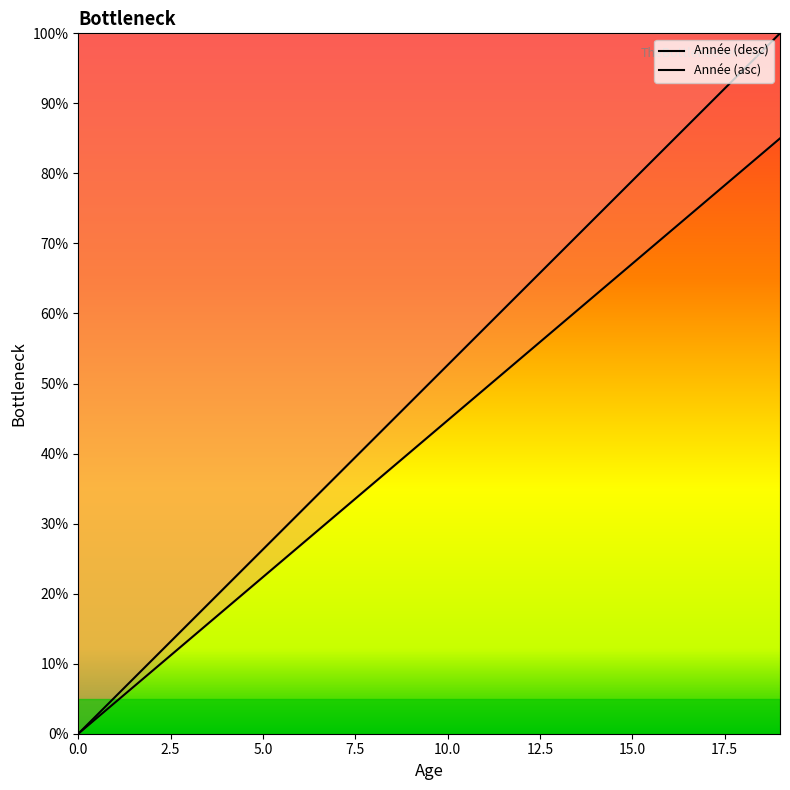

How many series are shown in this chart?

2